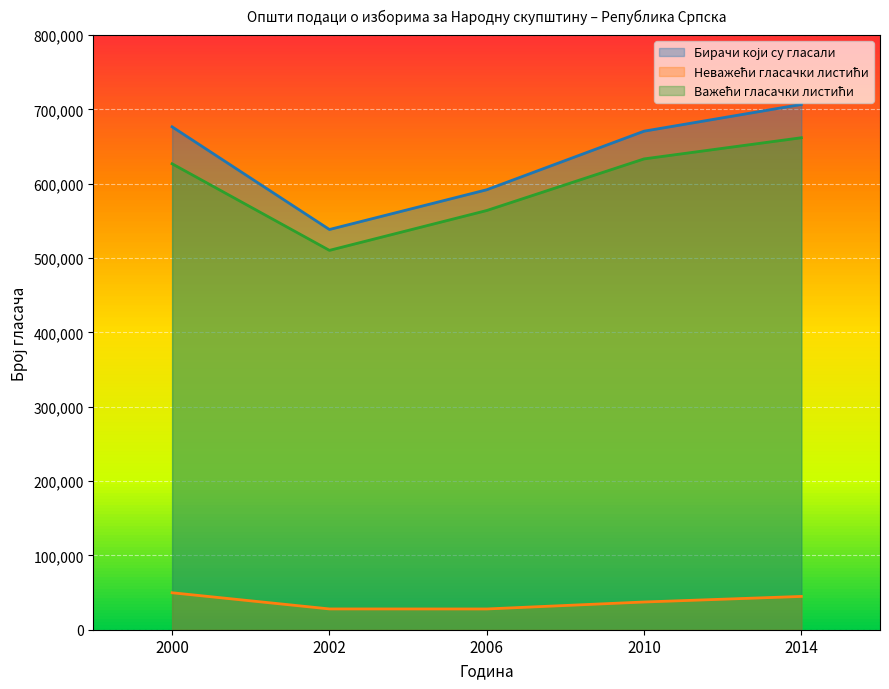

What is the smallest value displayed?

27931